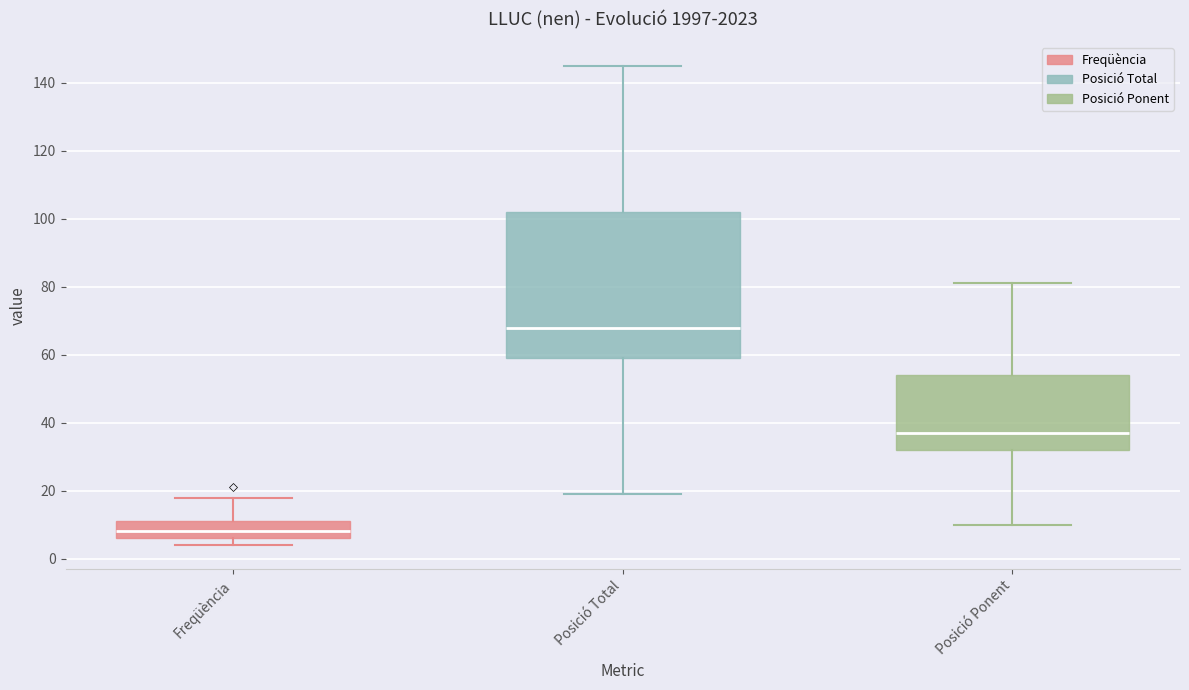

Reading left to right, transcribe this box plot: for each box, give where its median line is, the range the box spans, and where its two whiskers end, as read against the y-axis. The values are not printed on the chart, so give them approximately, as read against the axis.

Freqüència: median 8, box 6 to 12, whiskers 4 to 18
Posició Total: median 68, box 60 to 102, whiskers 20 to 146
Posició Ponent: median 38, box 32 to 54, whiskers 10 to 82